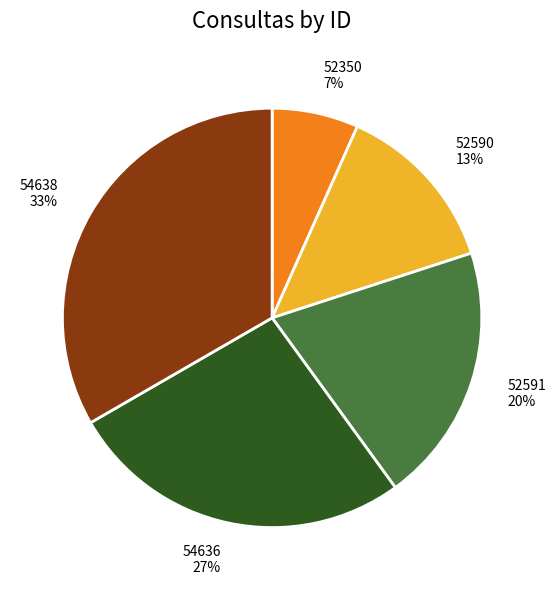

Is the sum of 54638 and 52350 greater than half?

No